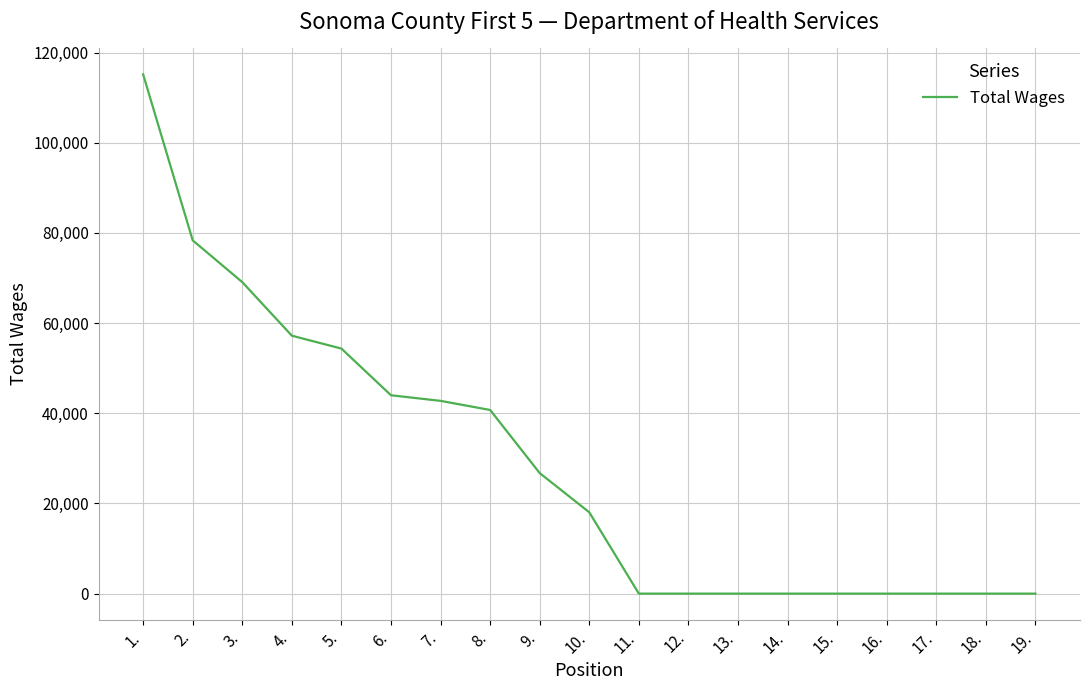

What is the greatest value displayed?

115164